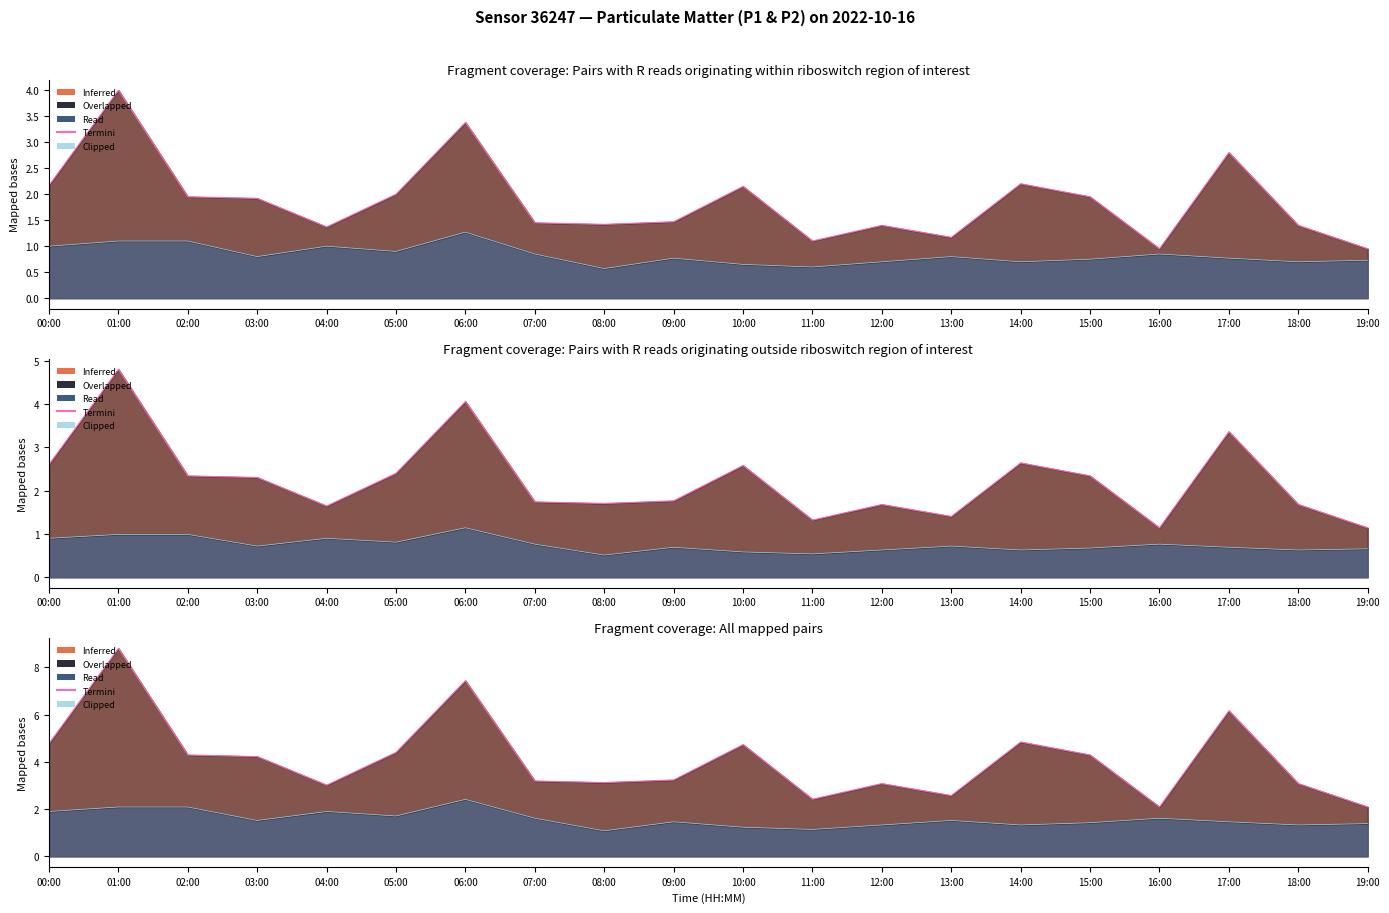

True or false: Termini and Clipped cross at least once.

False